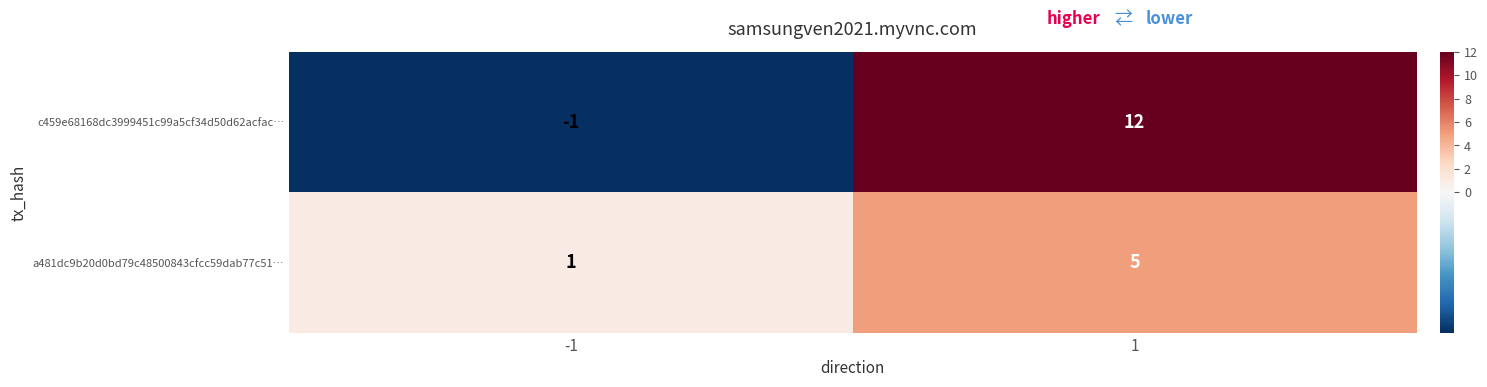

Which series has the largest range (max minus min)?

c459e68168dc3999451c99a5cf34d50d62acfac…